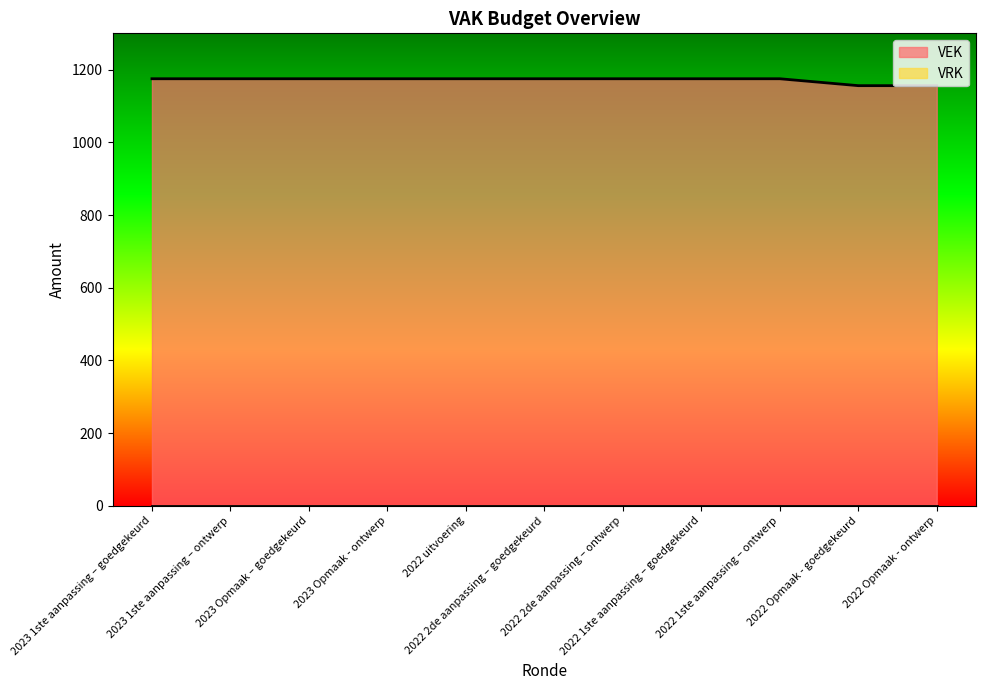

Reading left to right, extract all data points from this chart.

1175	1175	1175	1175	1175	1175	1175	1175	1175	1156	1156